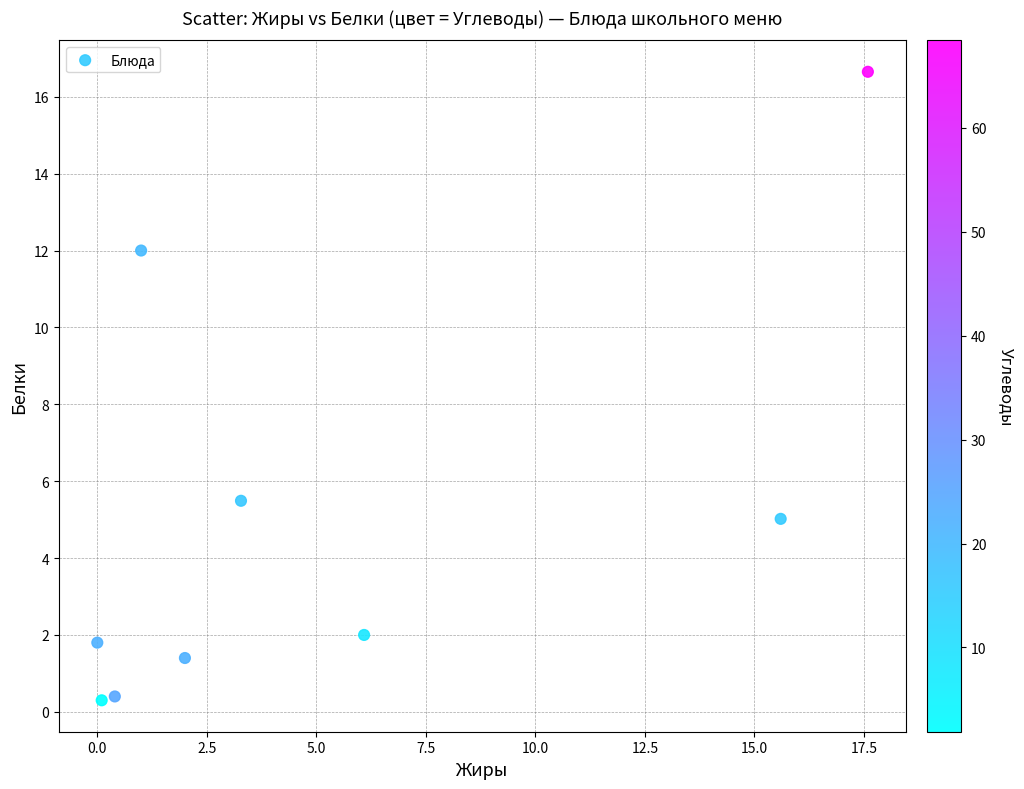

What Y value in the scatter plot is closest to 8?

5.5